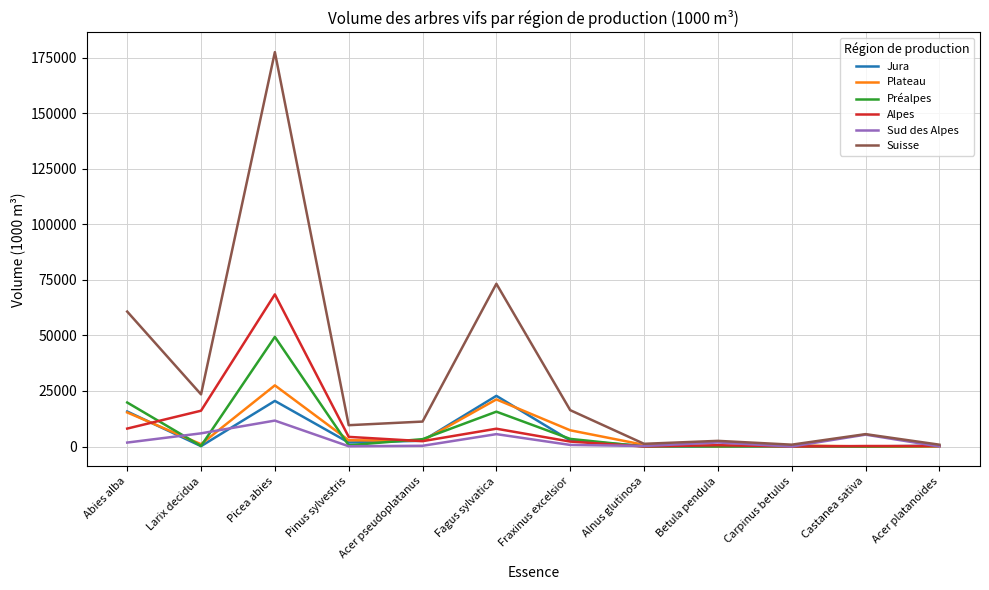

What is the maximum value for Suisse?

177599